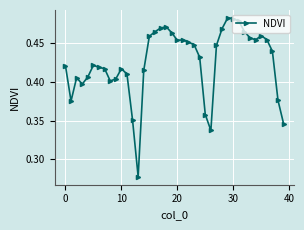

How many points are higher than both their immediate neighbors (excluding endpoints)?

7